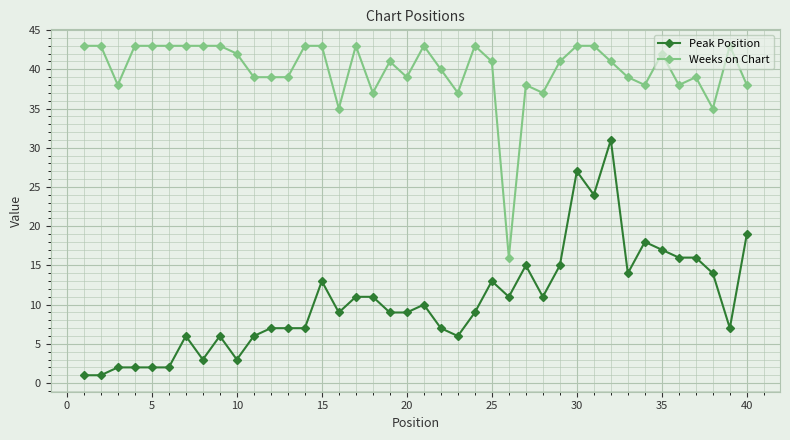

True or false: Weeks on Chart and Peak Position intersect in this chart.

False